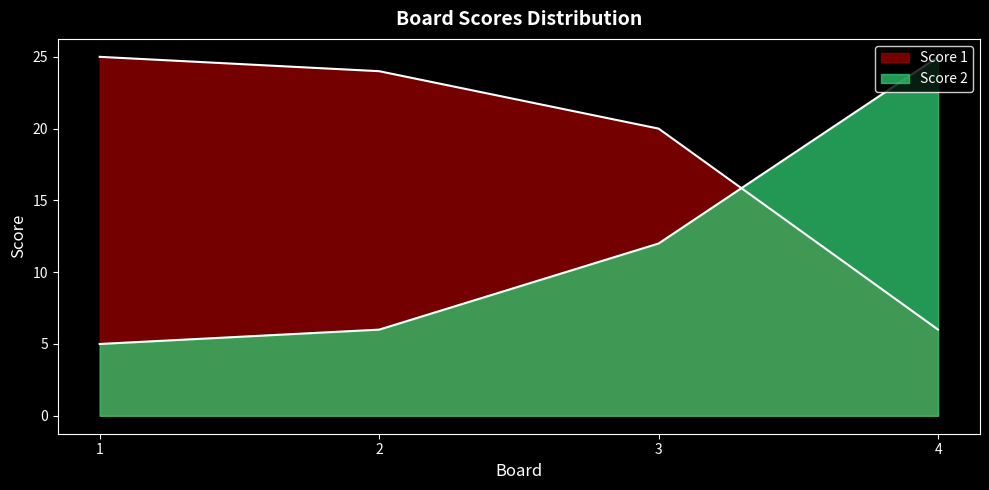

How many lines are shown in the chart?

2